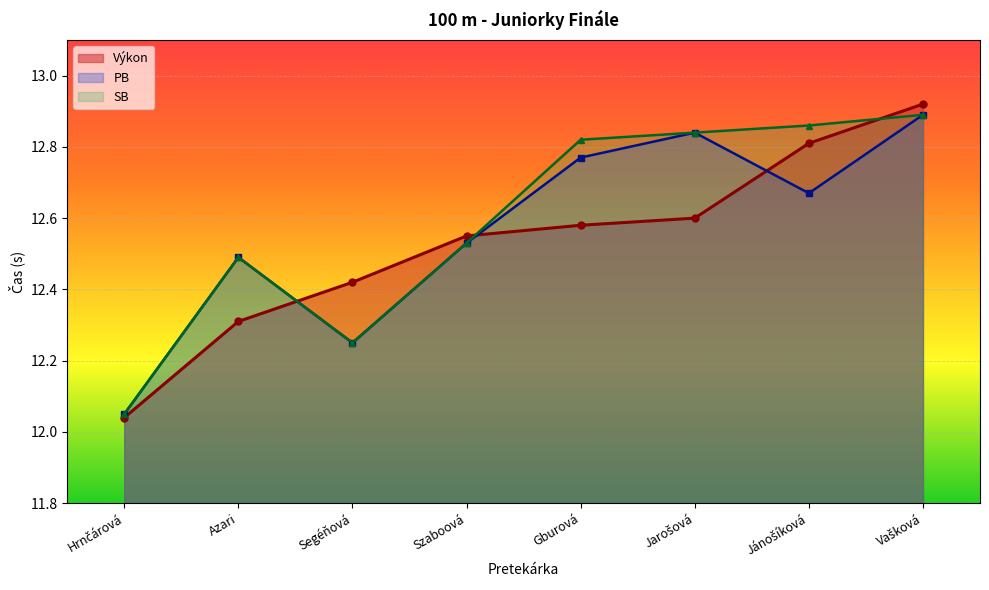

Where is the first local minimum for SB?

Segéňová